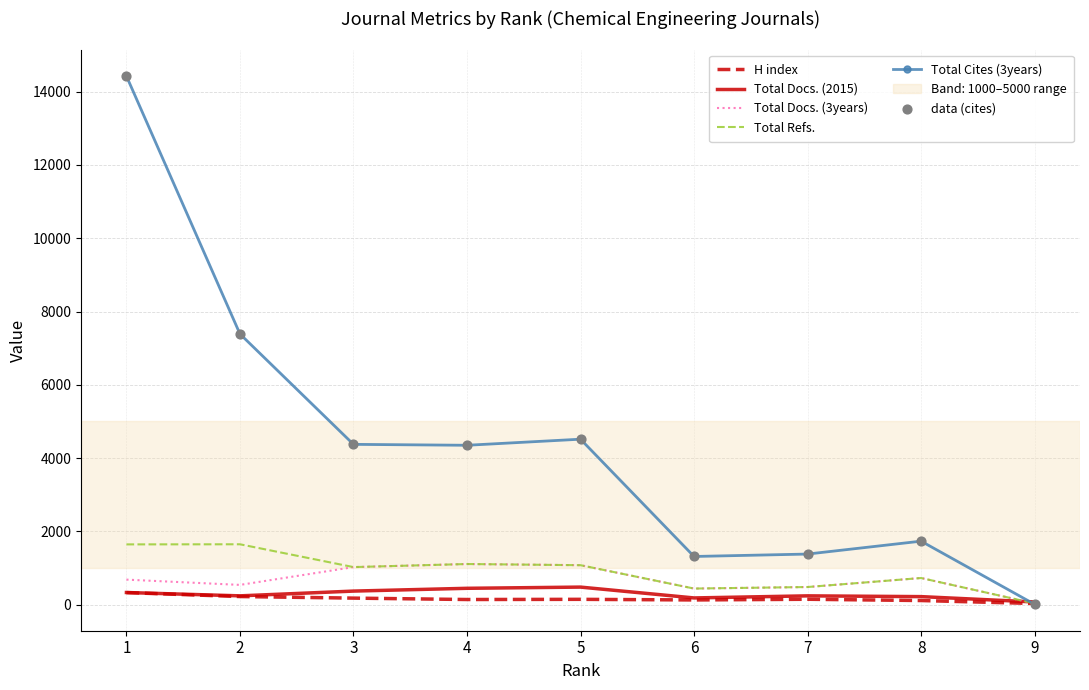

Is the value of Total Docs. (3years) at 8 greater than the value of H index at 4?

Yes